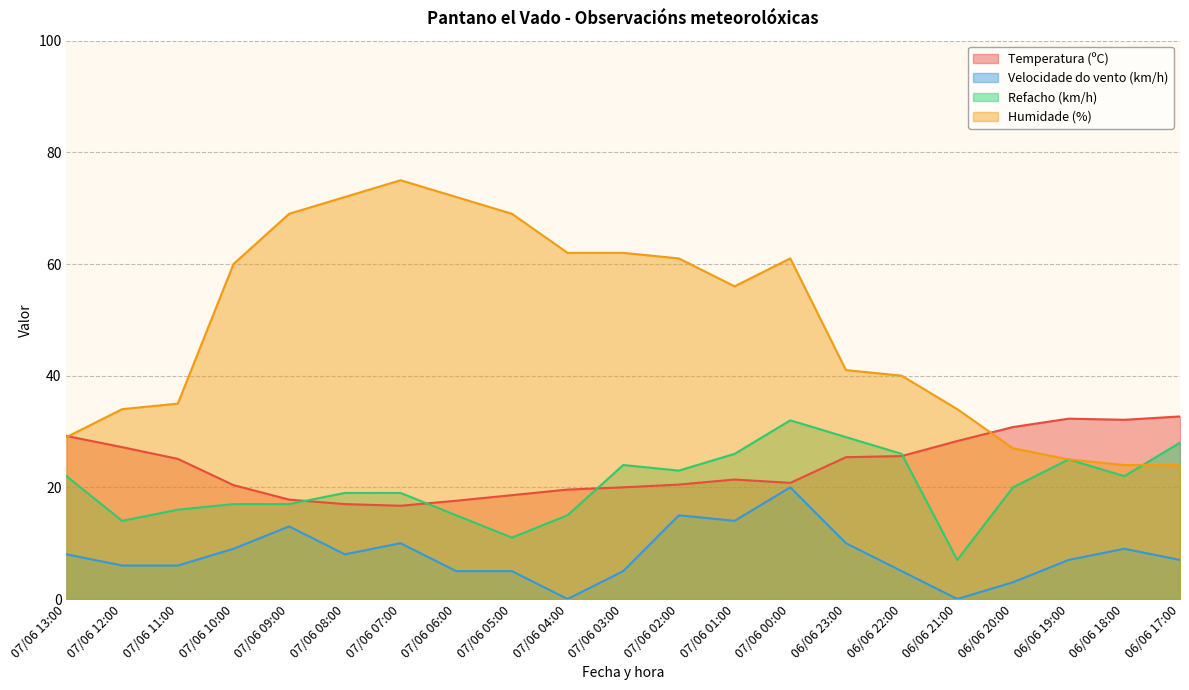

What is the difference between the Humidade (%) values at 06/06 17:00 and 07/06 08:00?

48.0